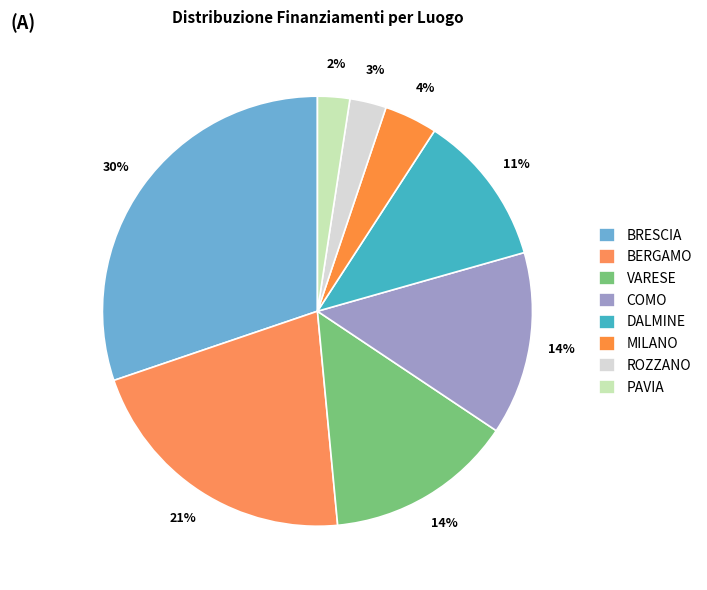

Which category has the biggest portion of the pie?

BRESCIA